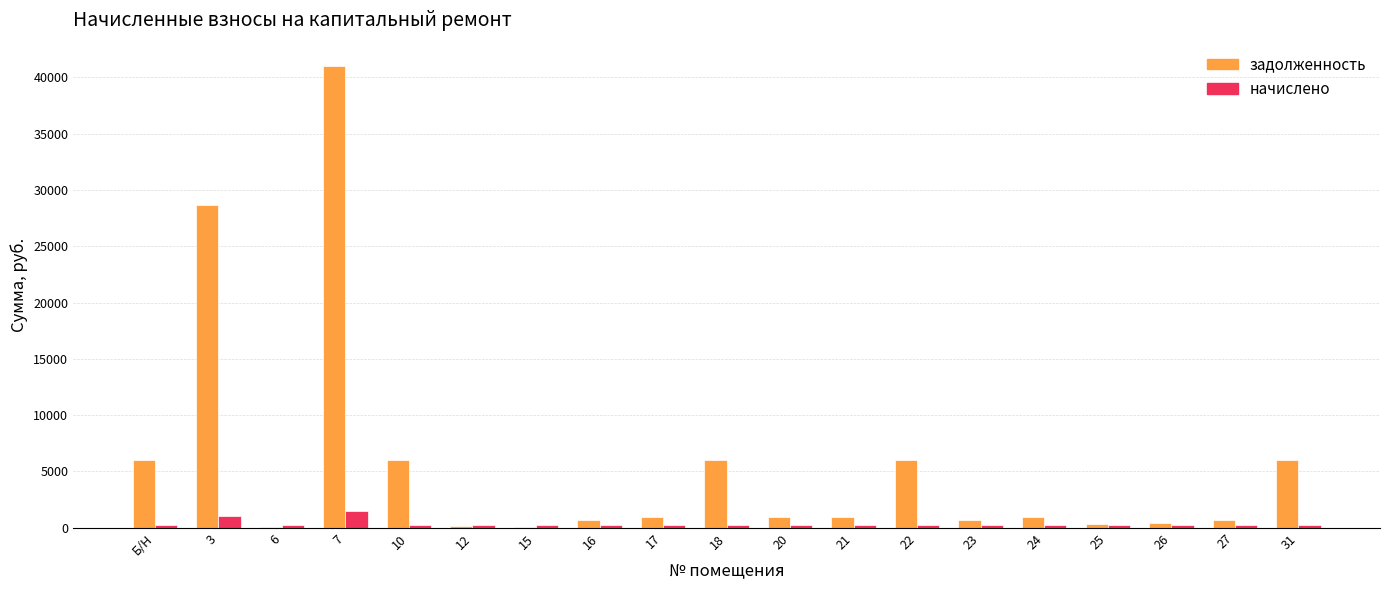

What is the maximum value for задолженность?

41034.0